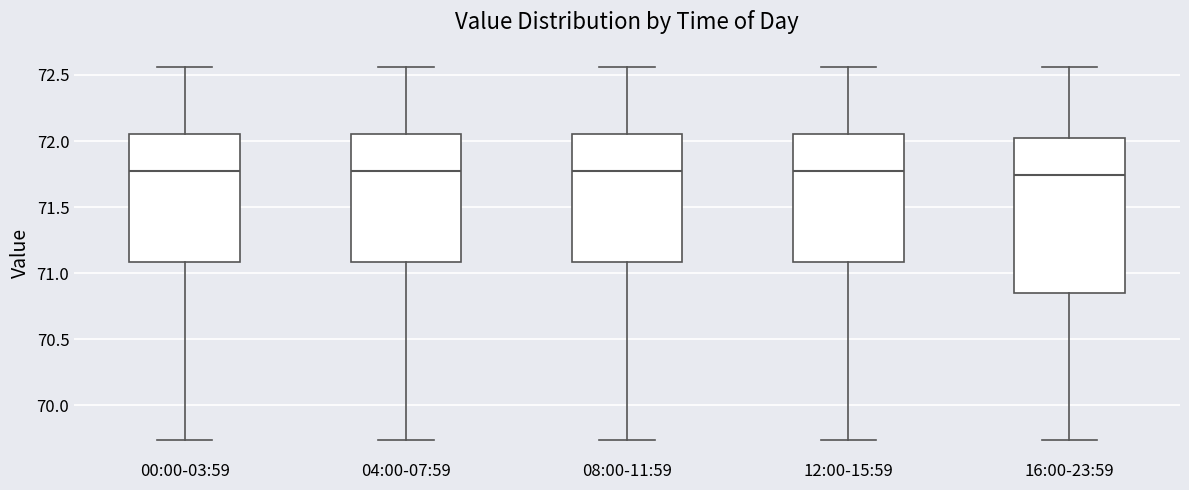

Reading left to right, transcribe this box plot: for each box, give where its median line is, the range the box spans, and where its two whiskers end, as read against the y-axis. The values are not printed on the chart, so give them approximately, as read against the axis.

00:00-03:59: median 71.80, box 71.10 to 72.05, whiskers 69.75 to 72.55
04:00-07:59: median 71.80, box 71.10 to 72.05, whiskers 69.75 to 72.55
08:00-11:59: median 71.80, box 71.10 to 72.05, whiskers 69.75 to 72.55
12:00-15:59: median 71.80, box 71.10 to 72.05, whiskers 69.75 to 72.55
16:00-23:59: median 71.75, box 70.85 to 72.00, whiskers 69.75 to 72.55